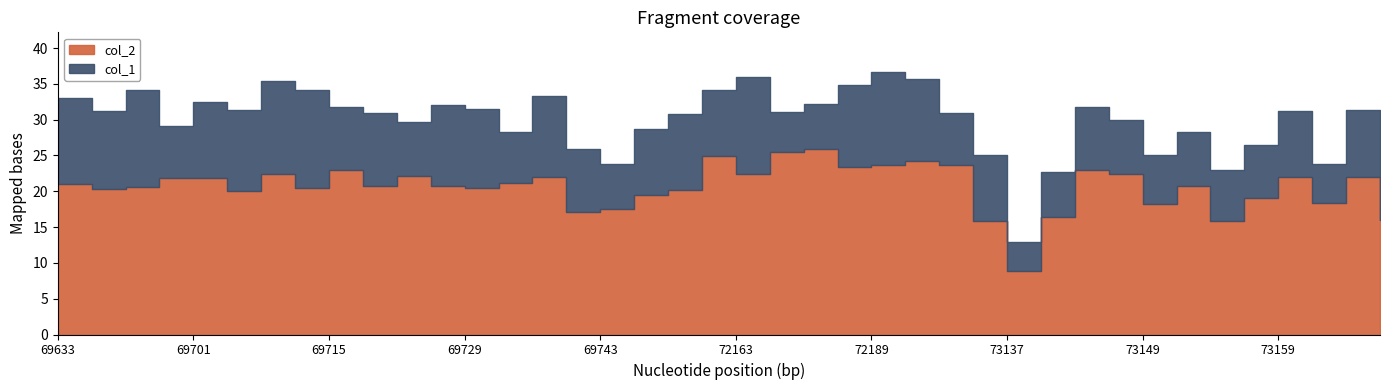

What is the difference between the maximum and minimum values in the col_1 series?

23.8